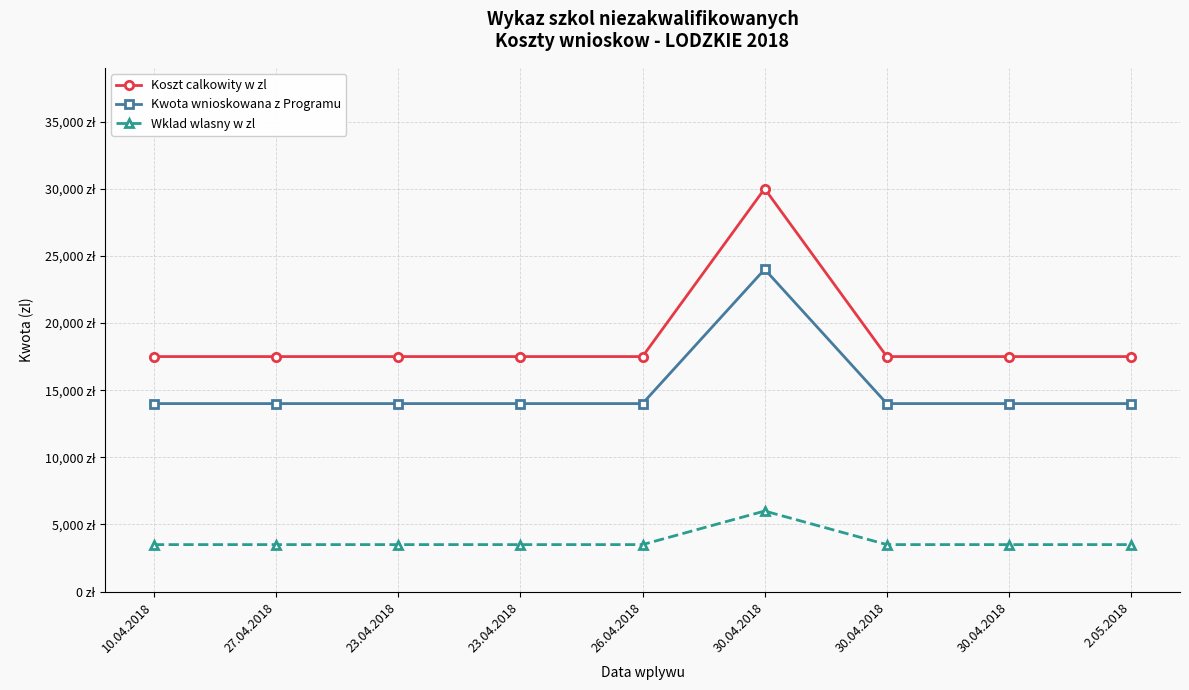

What are all the series names shown in the legend?

Koszt calkowity w zl, Kwota wnioskowana z Programu, Wklad wlasny w zl